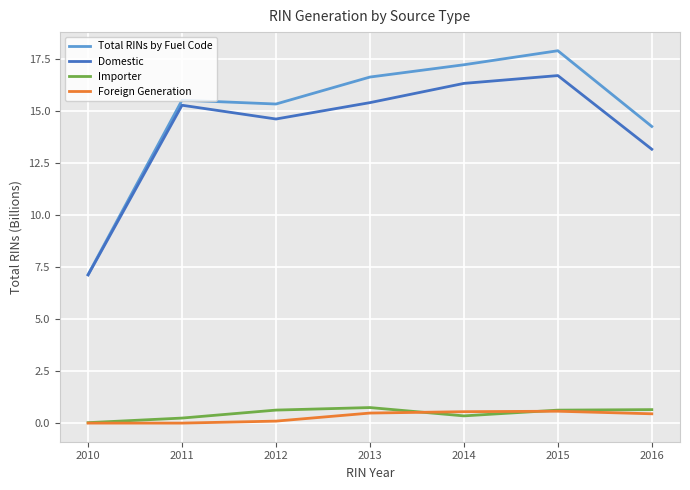

True or false: Importer has a value of 0.2 at 2011.

True